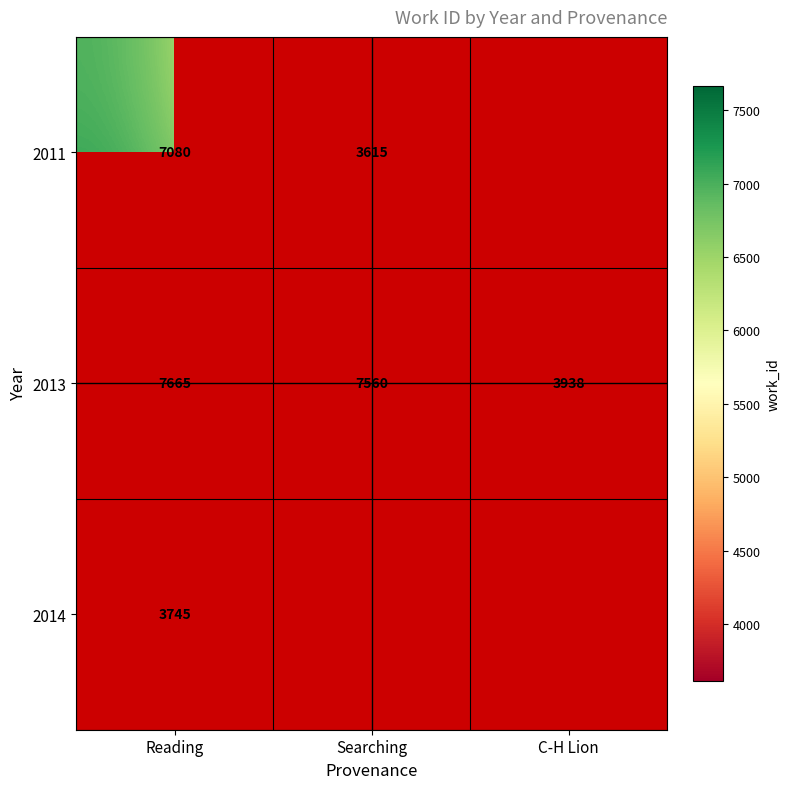

Count the number of categories in the chart.

3